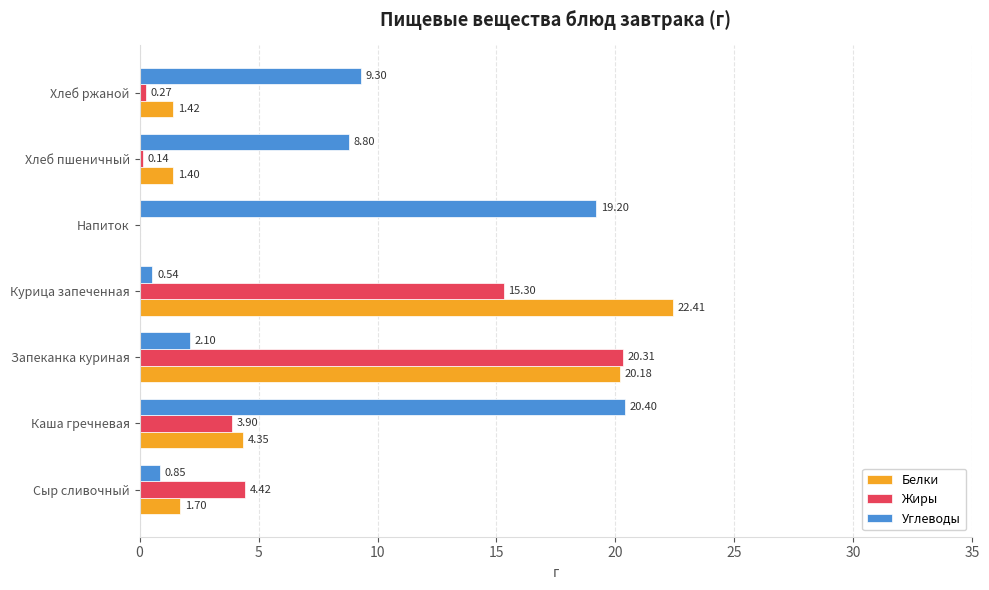

At which category does the chart reach its peak across all series?

Курица запеченная